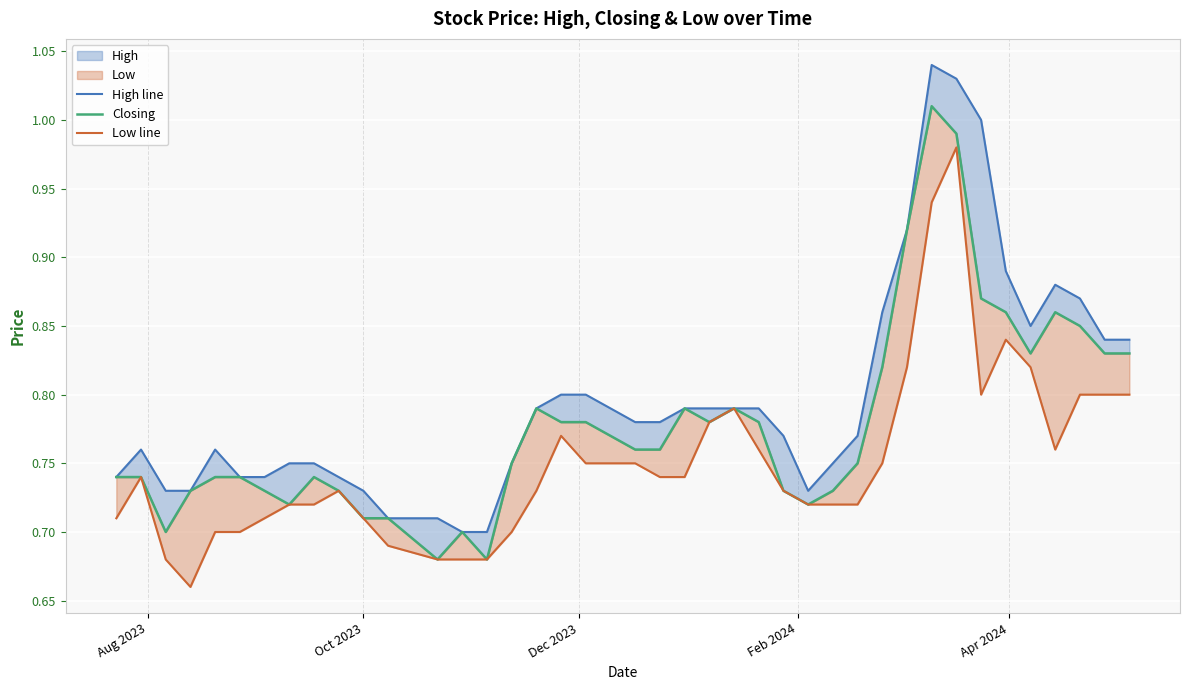

How many interior local valleys does the High line series have?

2